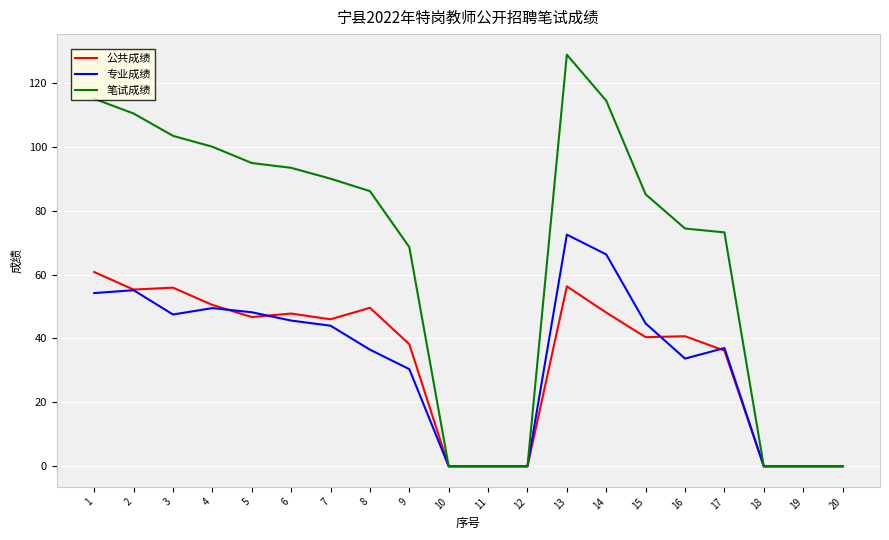

What is the difference between the maximum and second lowest values in the 专业成绩 series?

72.5